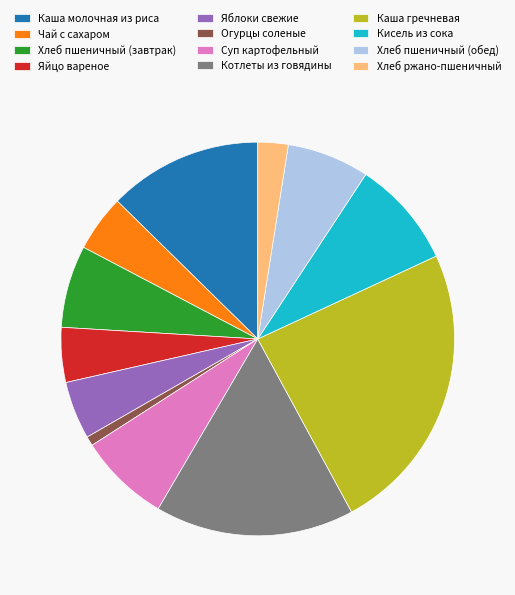

Between Хлеб пшеничный (обед) and Суп картофельный, which is larger?

Суп картофельный